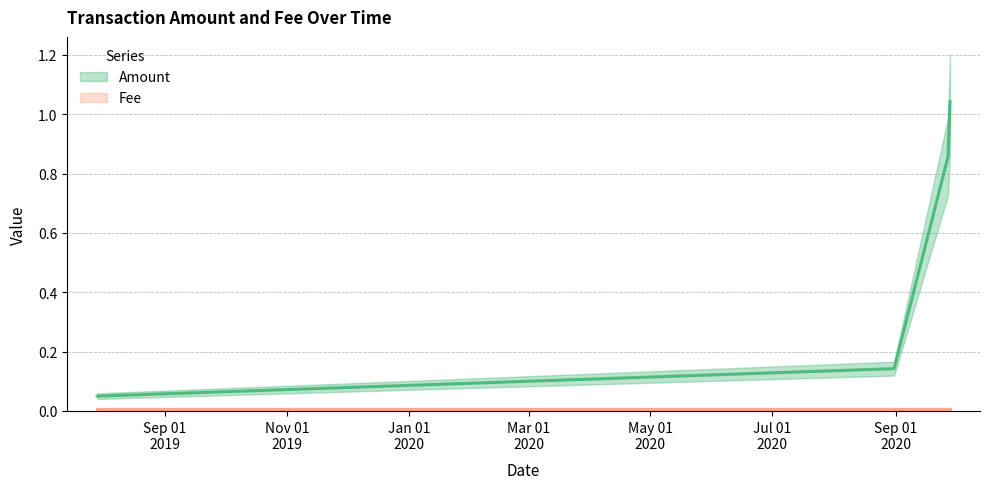

Reading left to right, what are all the values shown in this chart?

2019-07-29=0.1	2020-08-31=0.1	2020-09-27=0.9	2020-09-28=1.0